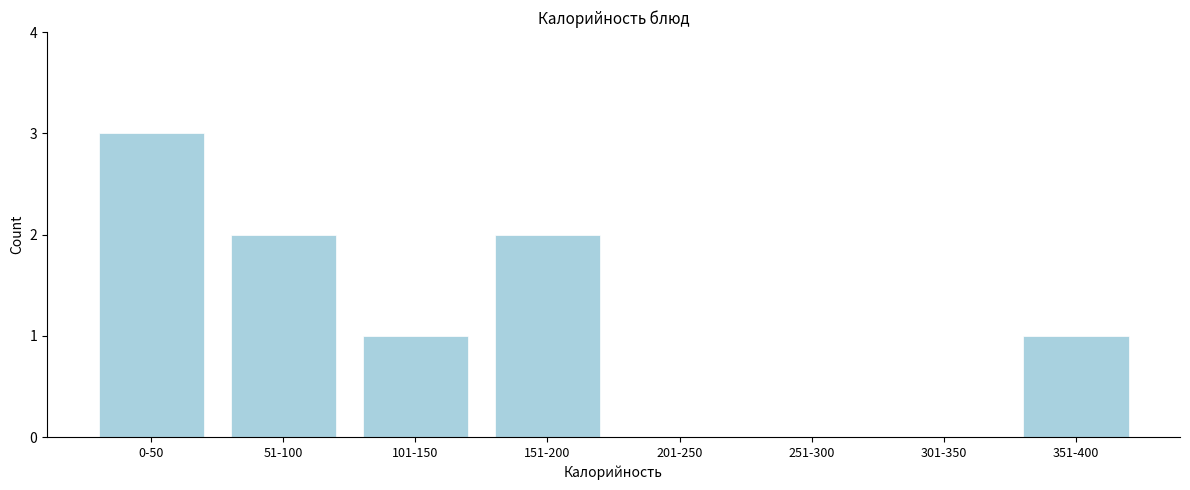

Reading left to right, transcribe all the data shown in this chart.

0-50=3	51-100=2	101-150=1	151-200=2	201-250=0	251-300=0	301-350=0	351-400=1